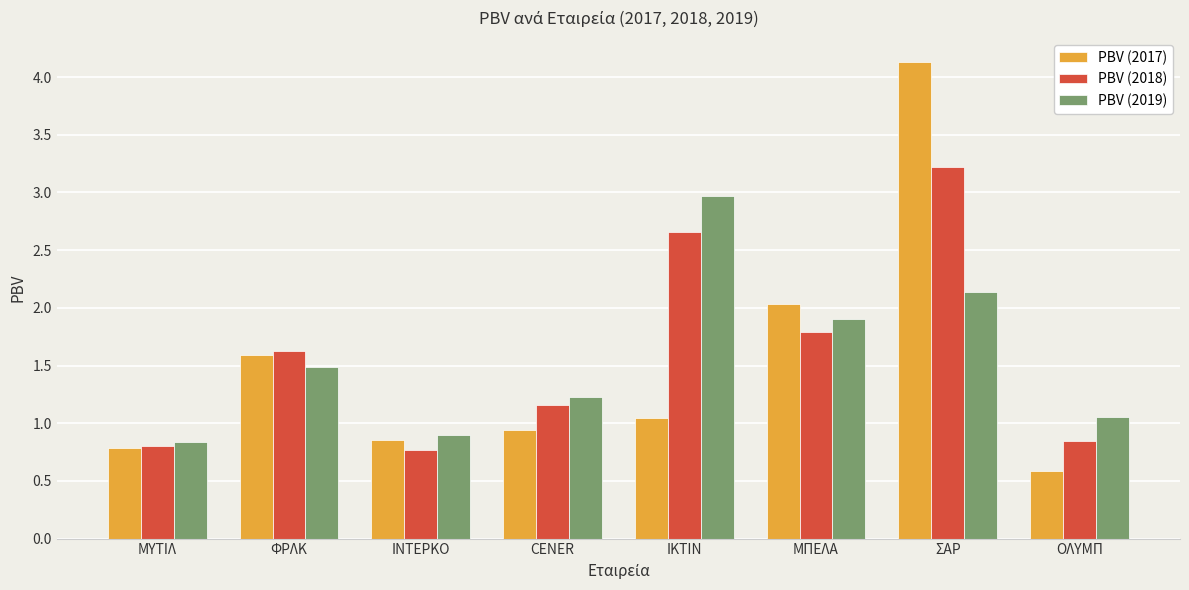

Between ΦΡΛΚ and ΣΑΡ, which series saw the biggest shift?

PBV (2017)